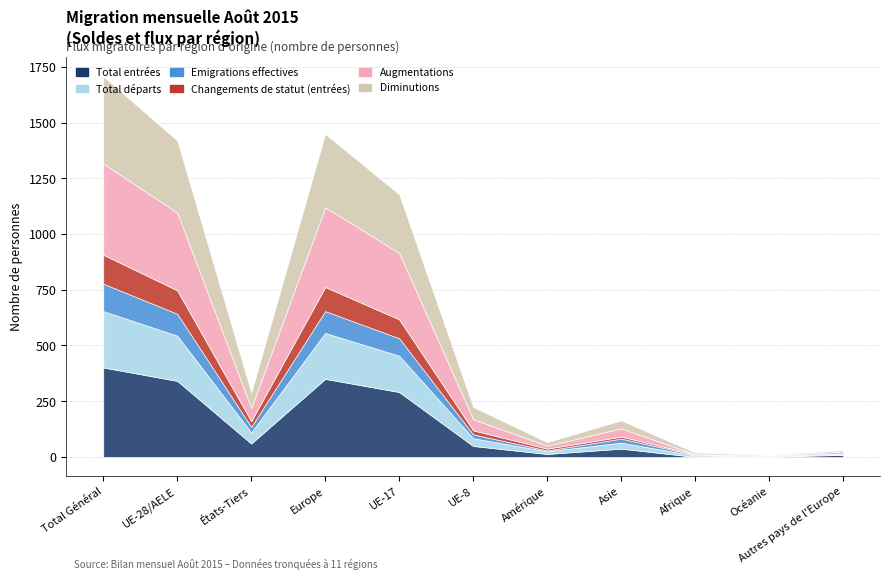

Rank the categories by Total départs value from highest to lowest.

Total Général, Europe, UE-28/AELE, UE-17, États-Tiers, UE-8, Asie, Amérique, Afrique, Autres pays de l'Europe, Océanie